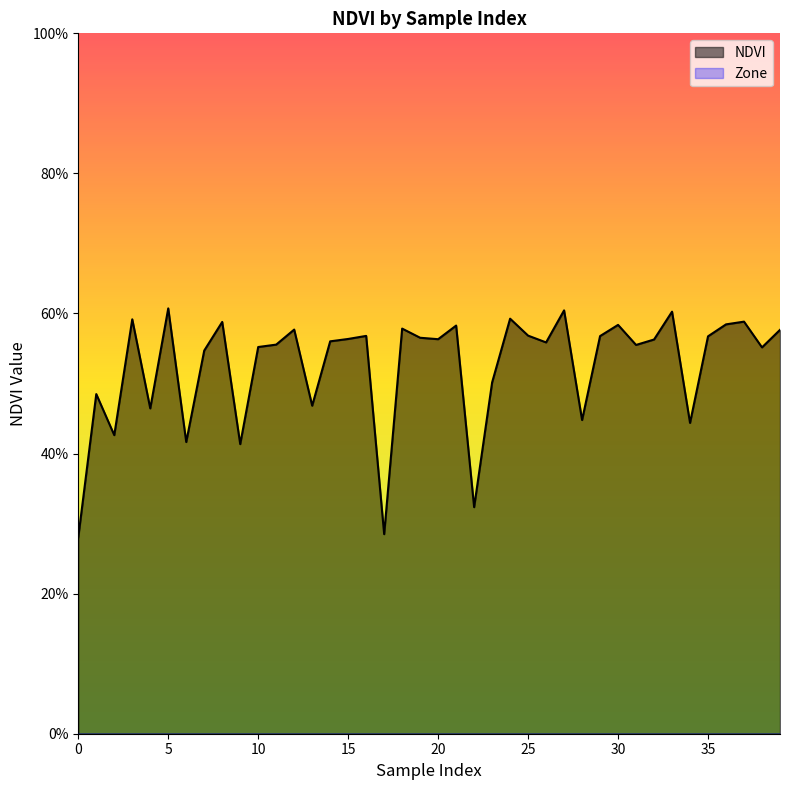

What is the maximum value shown in the chart?

0.6